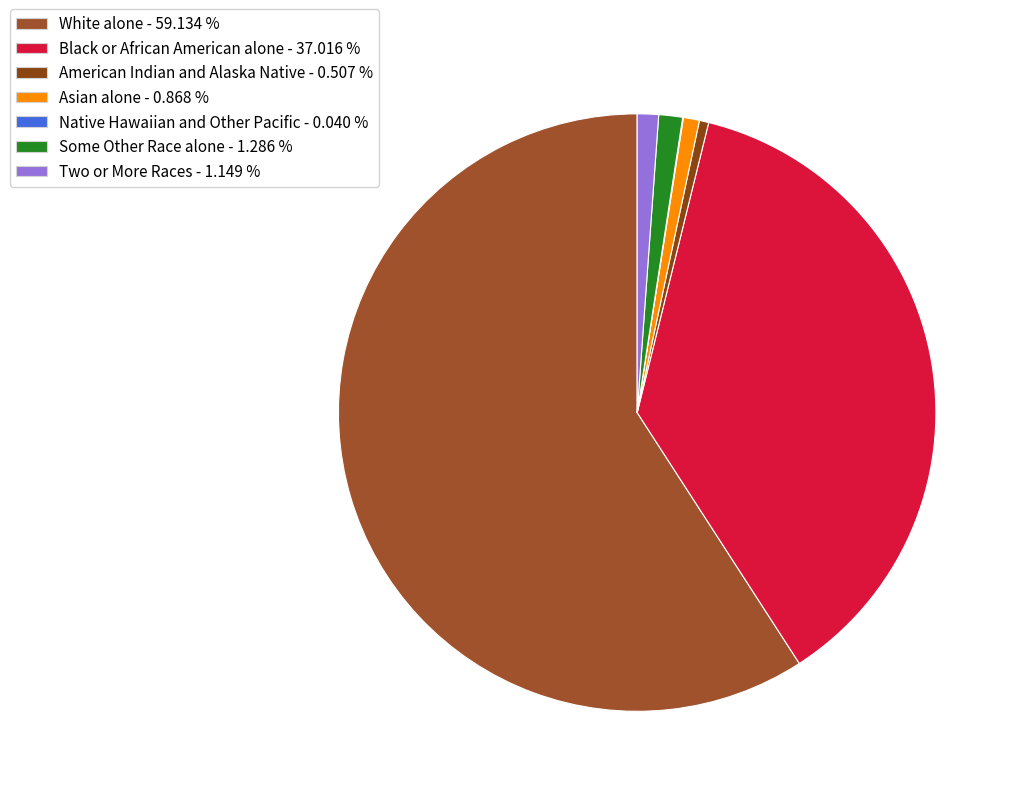

To the nearest percent, what is the average slice percentage?

14%